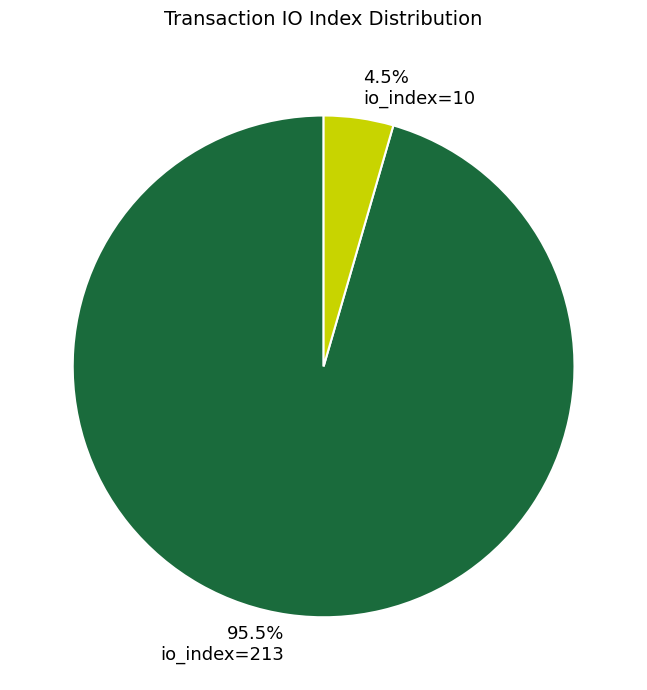

Between io_index=213 and io_index=10, which is larger?

io_index=213